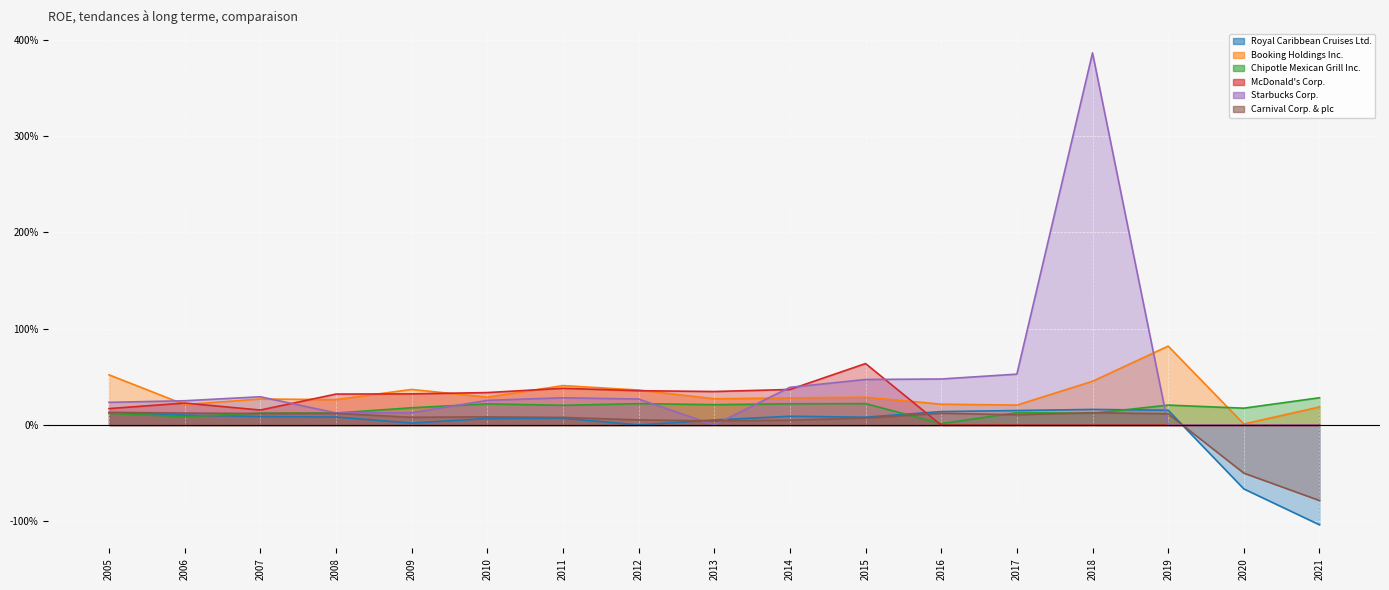

Where is Booking Holdings Inc. nearest to the value 0?

2020